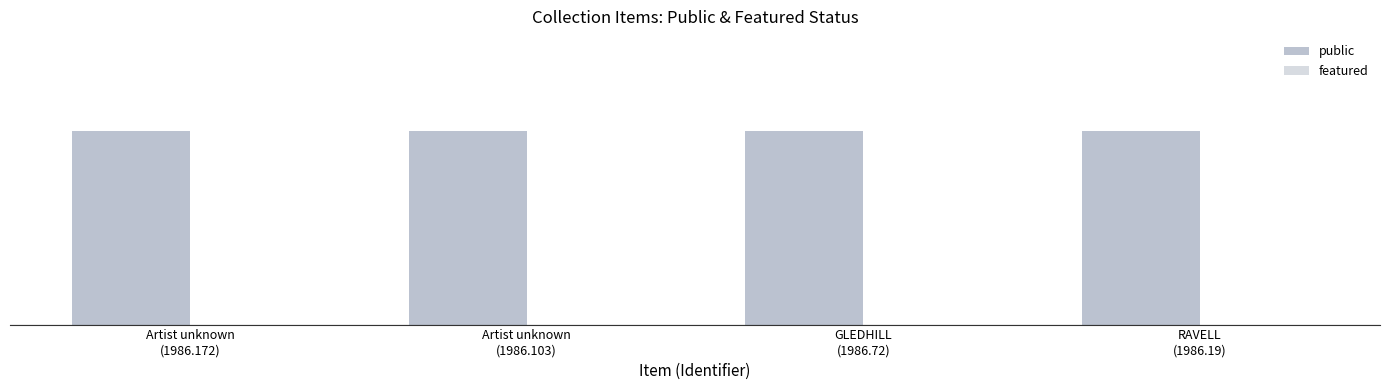

Which series has the widest spread of values?

public